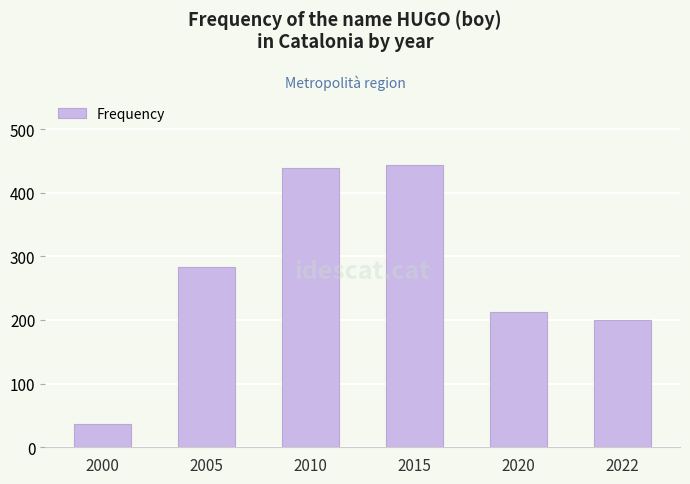

What is the sum of all values?

1616